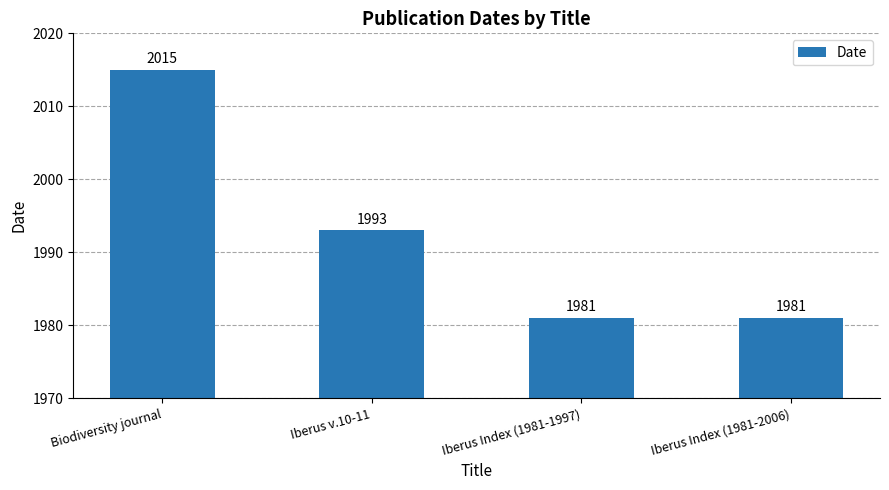

What is the maximum value shown in the chart?

2015